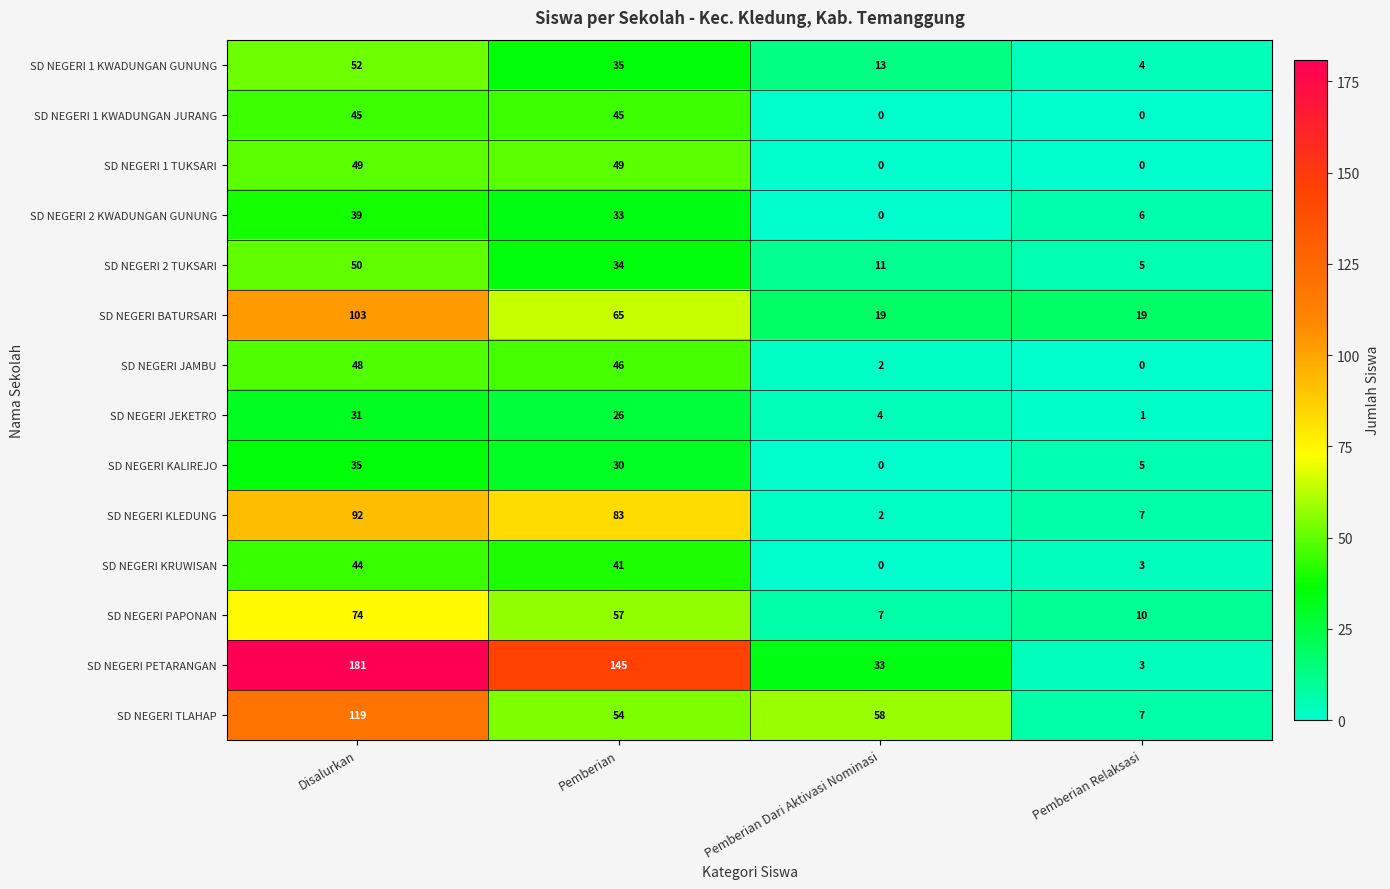

The SD NEGERI JEKETRO series shows 26 at Pemberian. True or false?

True